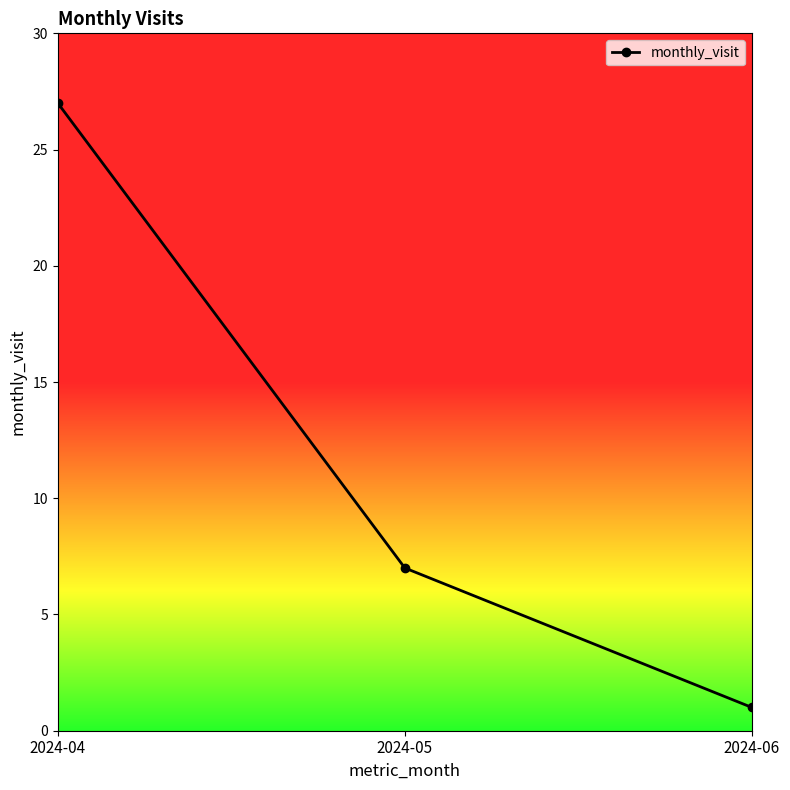

How many values are below 7?

1